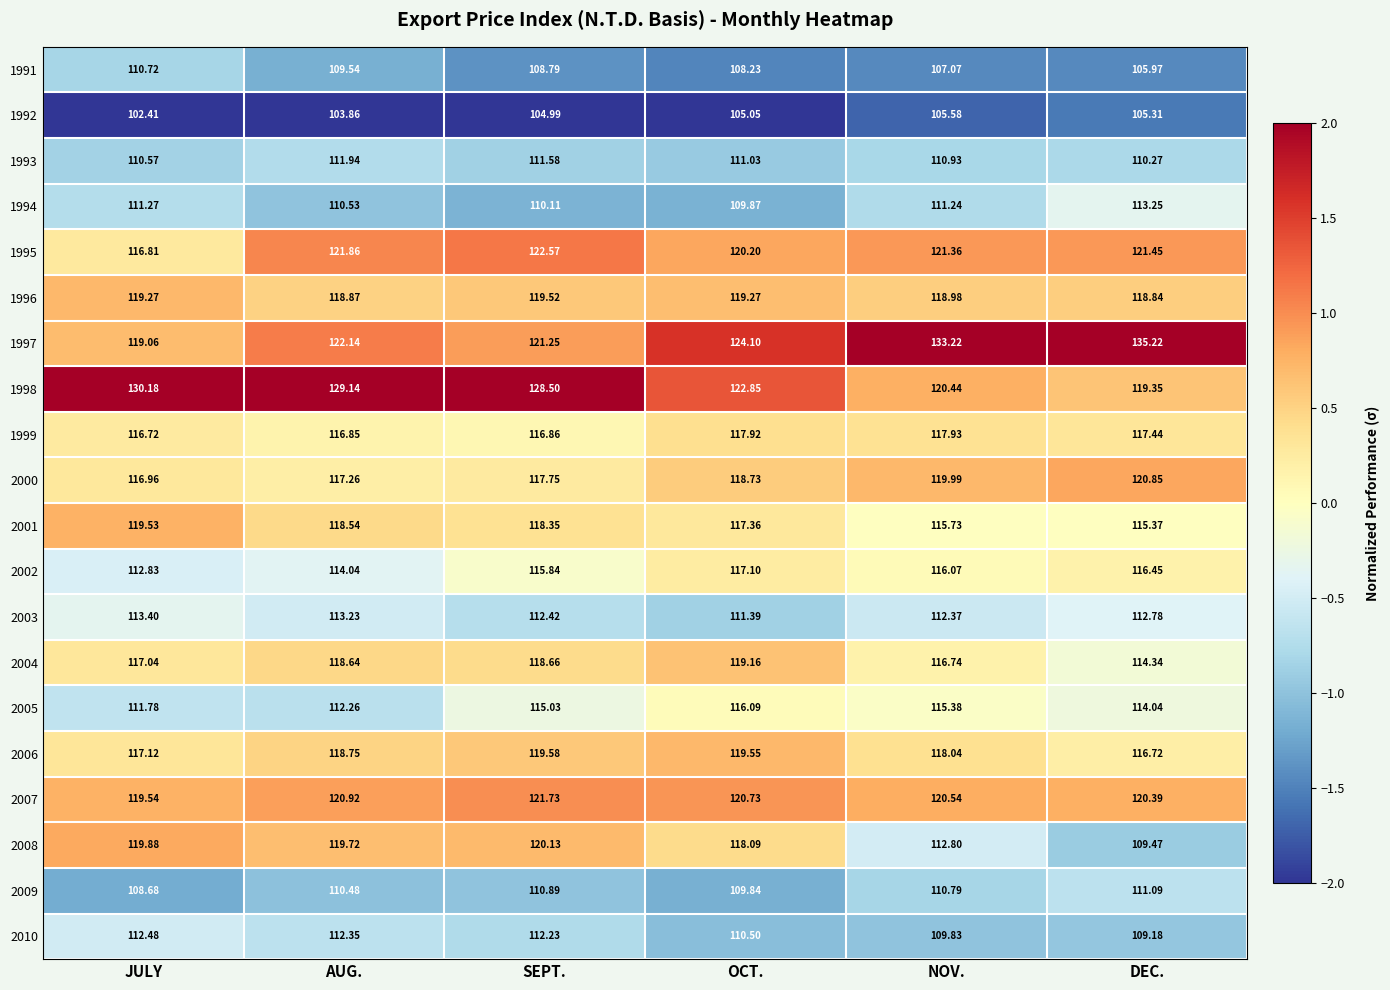

Rank the categories by 1992 value from highest to lowest.

NOV., DEC., OCT., SEPT., AUG., JULY